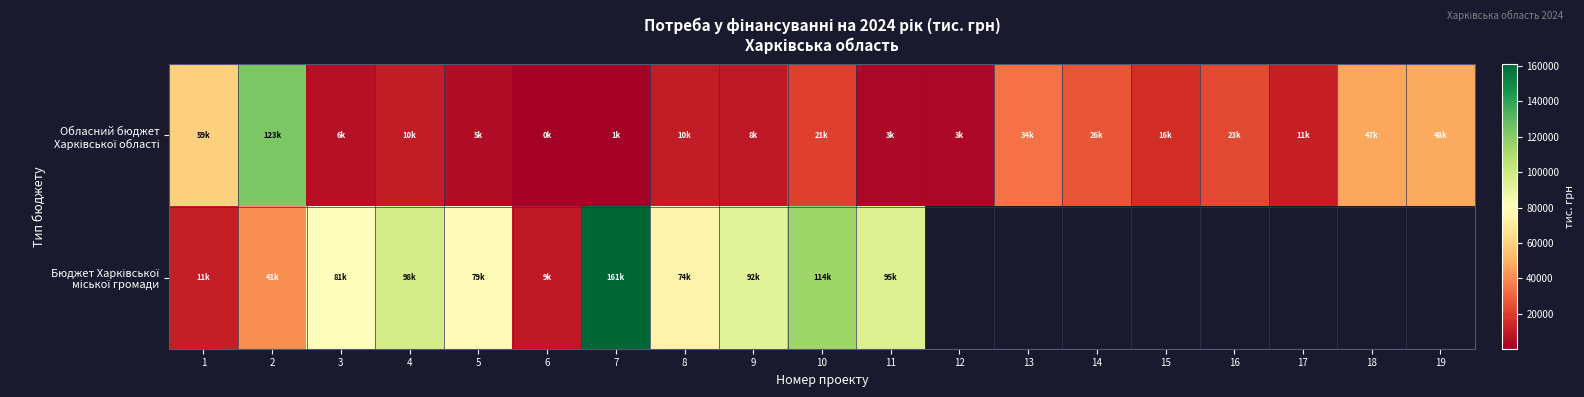

Rank the categories by Бюджет Харківської міської громади value from lowest to highest.

6, 1, 2, 8, 5, 3, 9, 11, 4, 10, 7, 12, 13, 14, 15, 16, 17, 18, 19